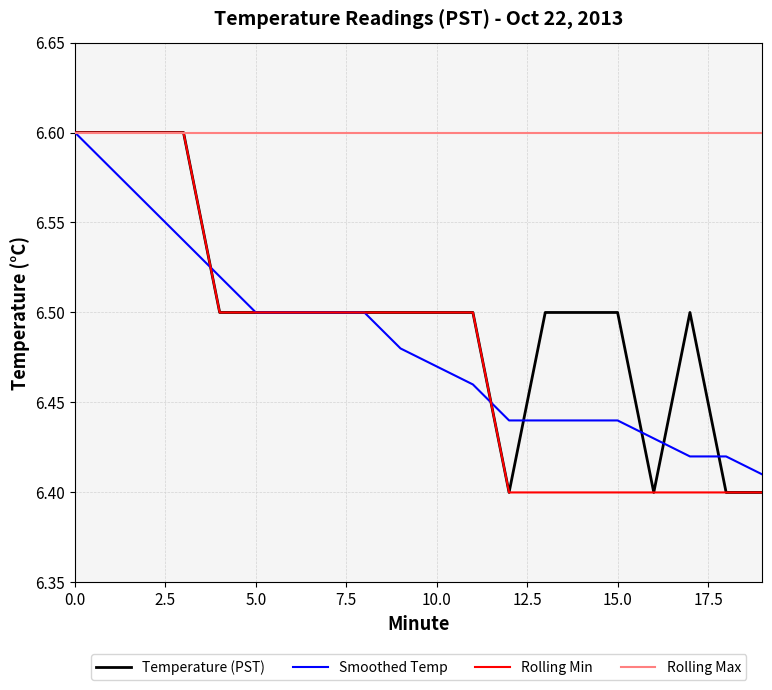

Which series has the largest total across all categories?

Rolling Max